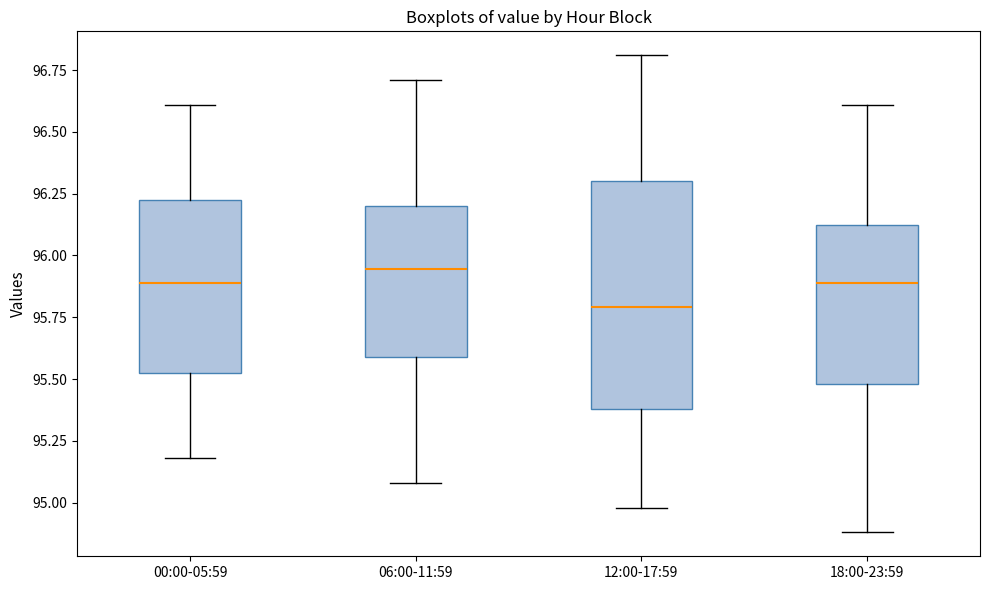

Reading left to right, transcribe this box plot: for each box, give where its median line is, the range the box spans, and where its two whiskers end, as read against the y-axis. The values are not printed on the chart, so give them approximately, as read against the axis.

00:00-05:59: median 95.90, box 95.55 to 96.25, whiskers 95.20 to 96.60
06:00-11:59: median 95.95, box 95.60 to 96.20, whiskers 95.10 to 96.70
12:00-17:59: median 95.80, box 95.40 to 96.30, whiskers 95.00 to 96.80
18:00-23:59: median 95.90, box 95.50 to 96.15, whiskers 94.90 to 96.60